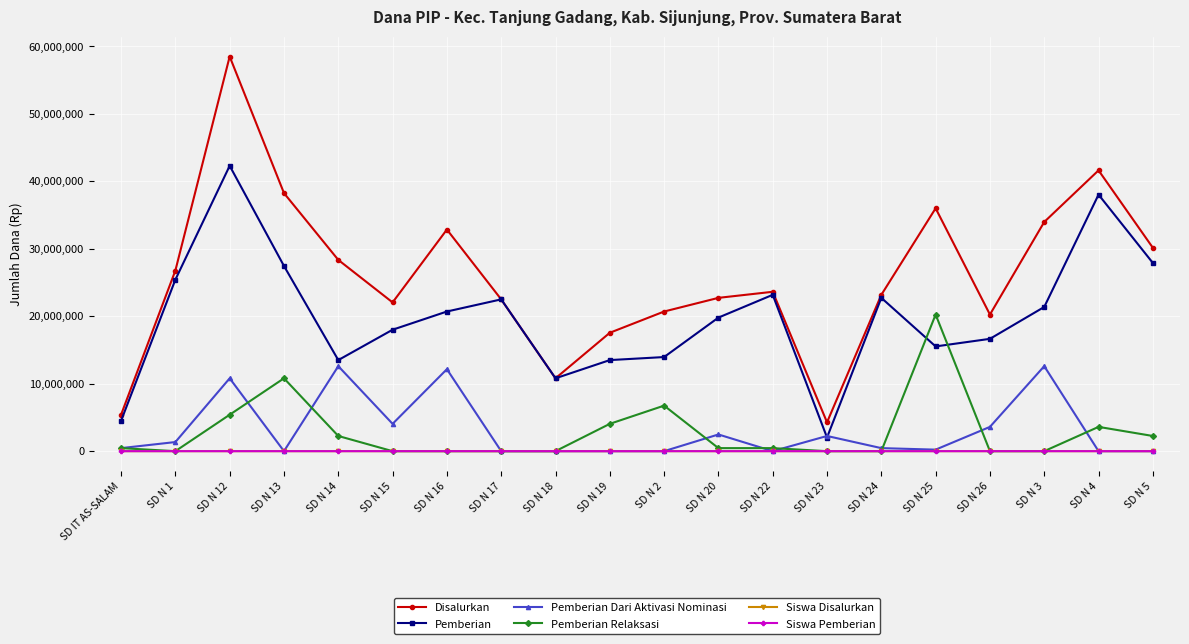

What is the difference between the Siswa Disalurkan values at SD N 13 and SD N 20?

38